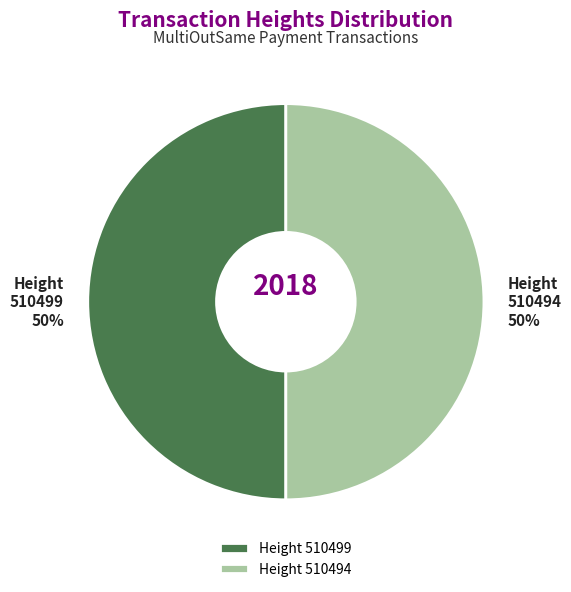

Count the number of slices in the pie.

2